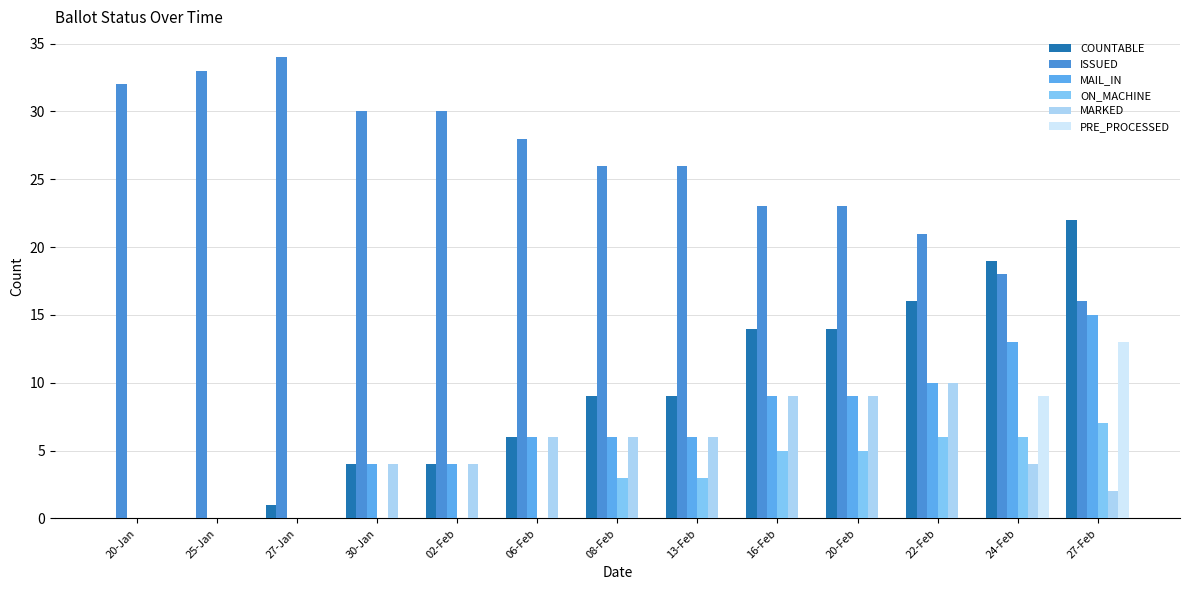

How many data points does each series have?

13